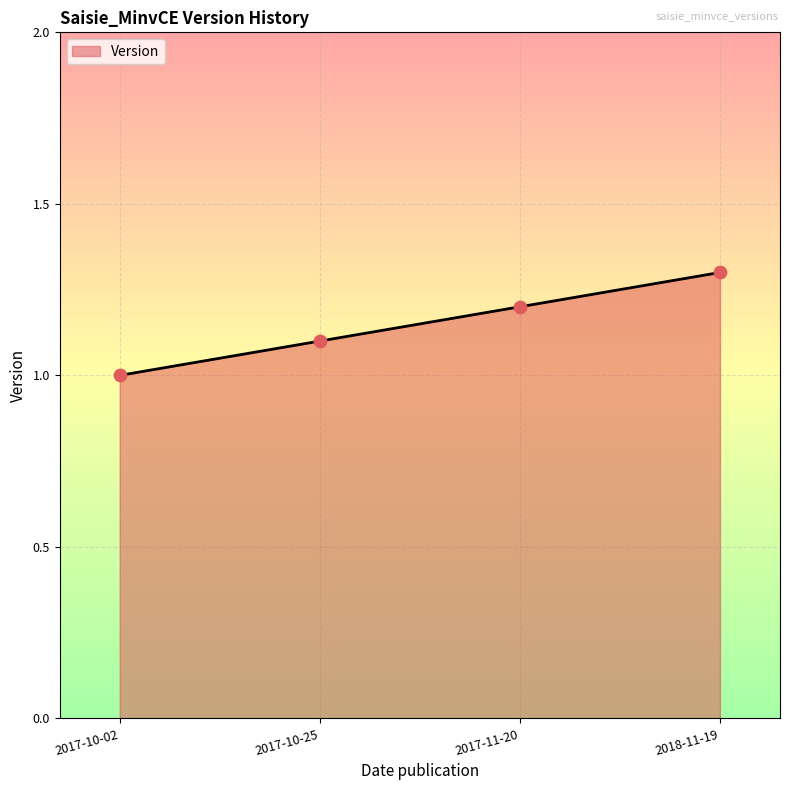

What is the change in value from 2017-10-02 to 2017-11-20?

+0.2